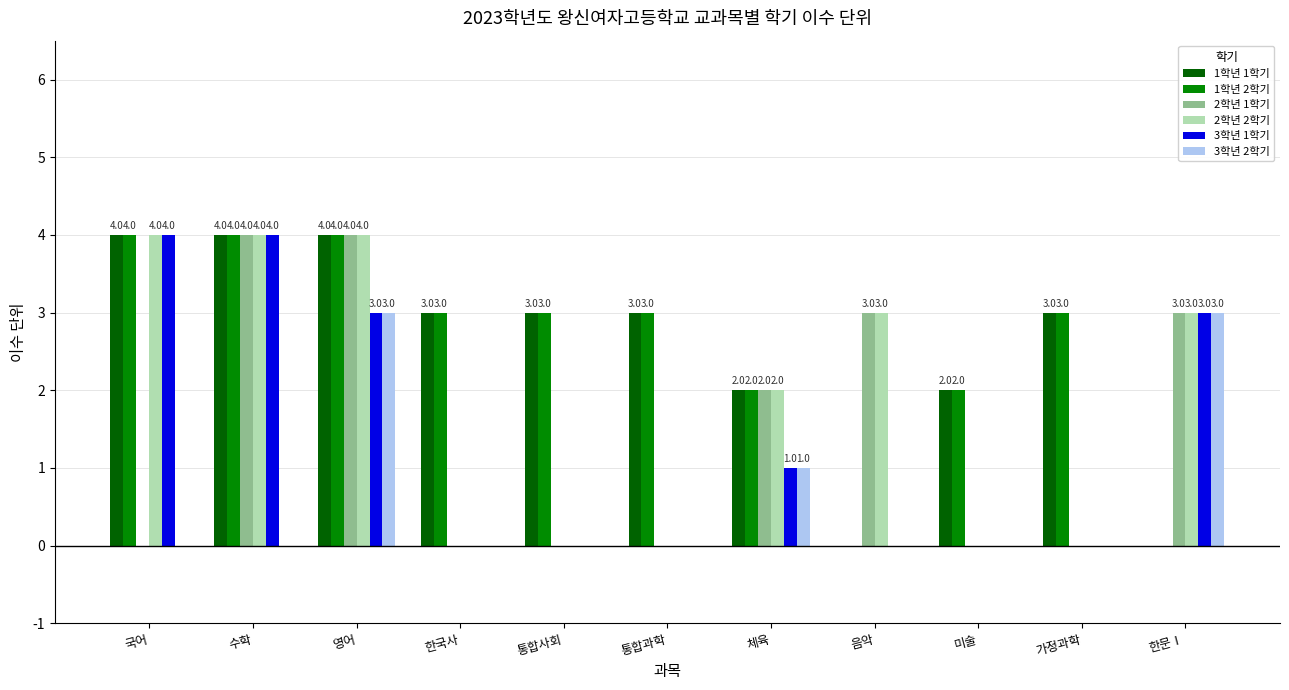

Count the 1학년 2학기 values in the range 2 to 4.

9